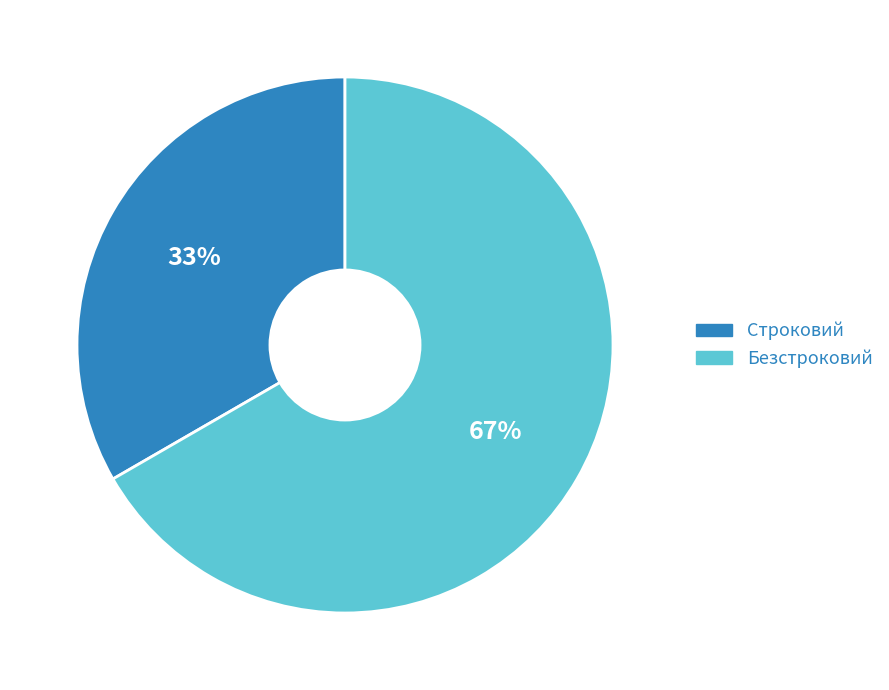

What is the ratio of the value at Безстроковий to the value at Строковий?

2.0